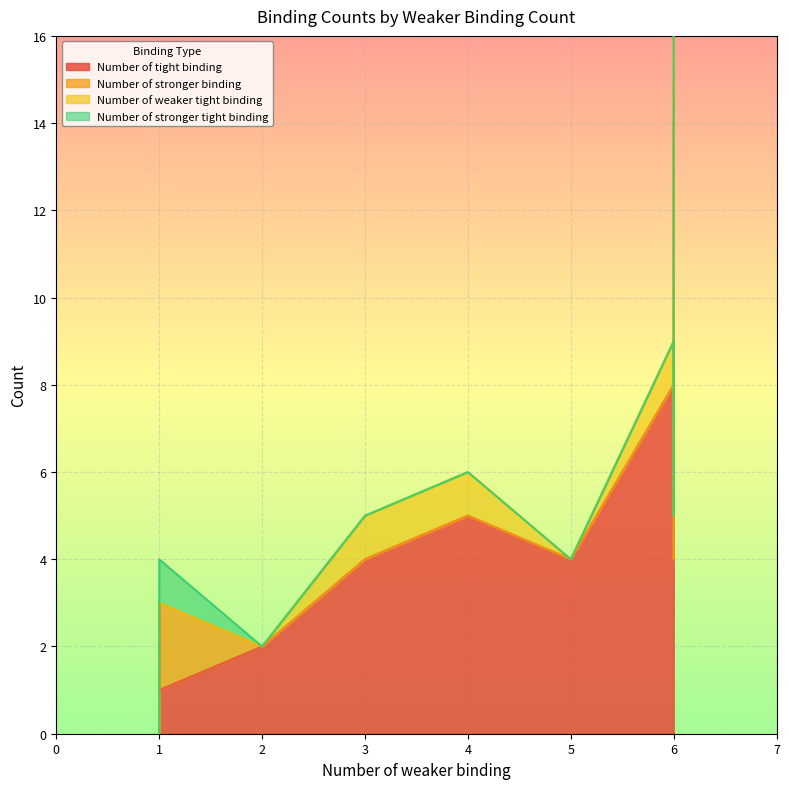

True or false: Number of stronger tight binding has a value of 0 at 6.

False